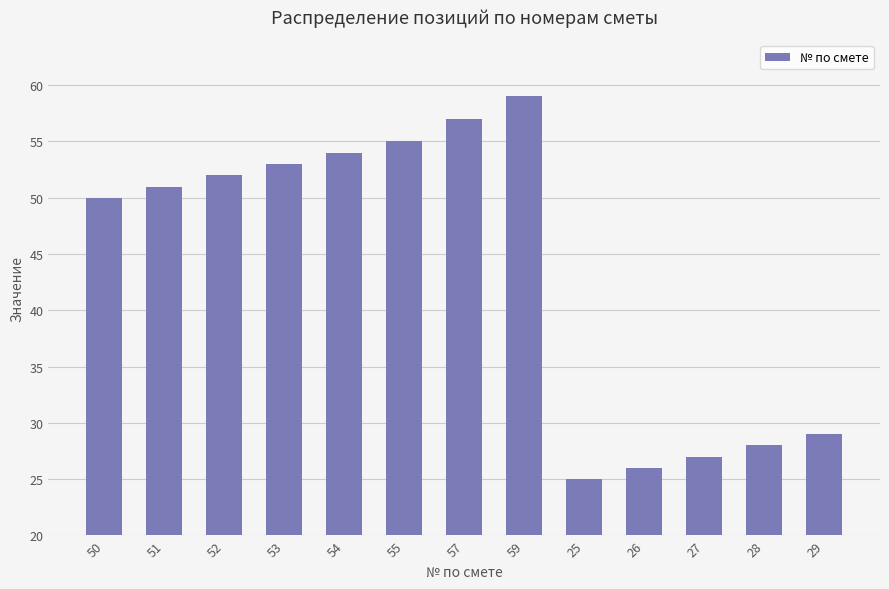

What is the ratio of the value at 55 to the value at 26?

2.1